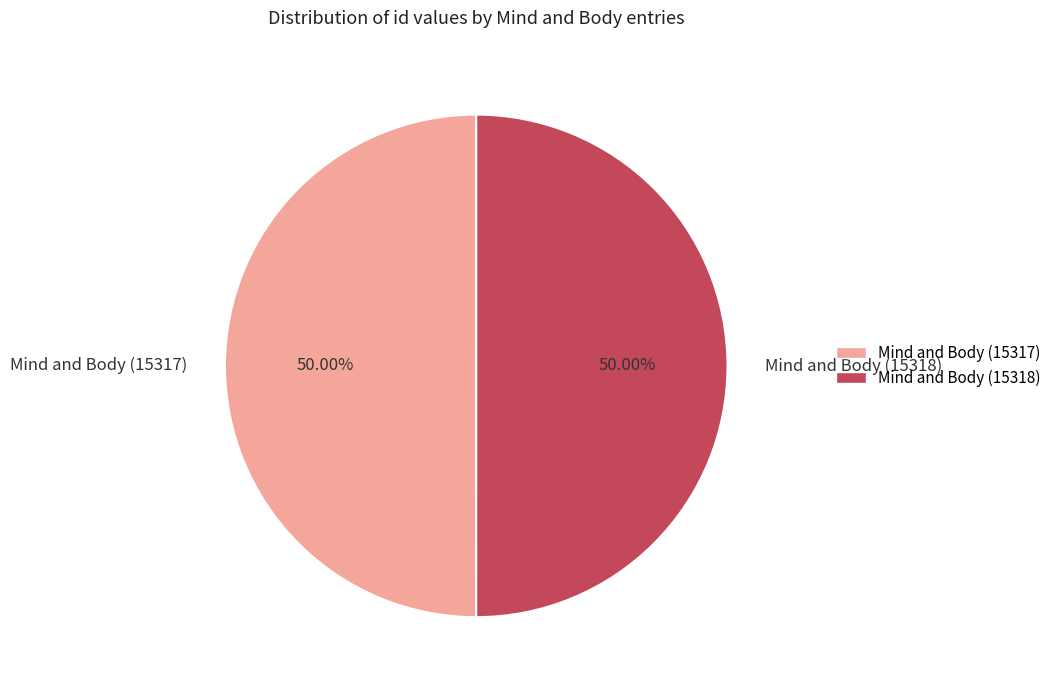

Approximately how many times larger is the value at Mind and Body (15318) compared to Mind and Body (15317)?

1.0